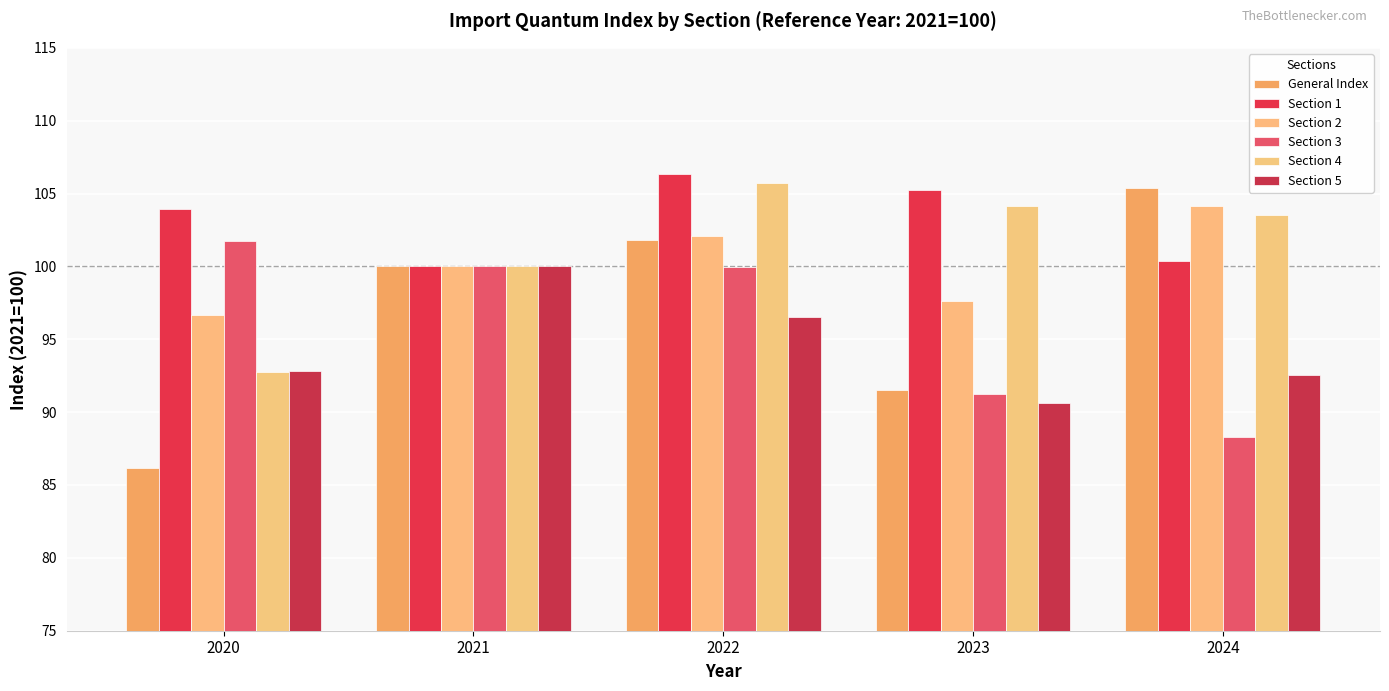

How many groups of bars are there?

5